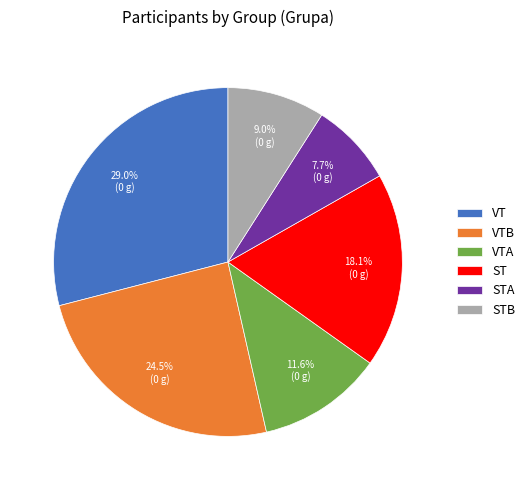

To the nearest percent, what portion does ST represent?

18%